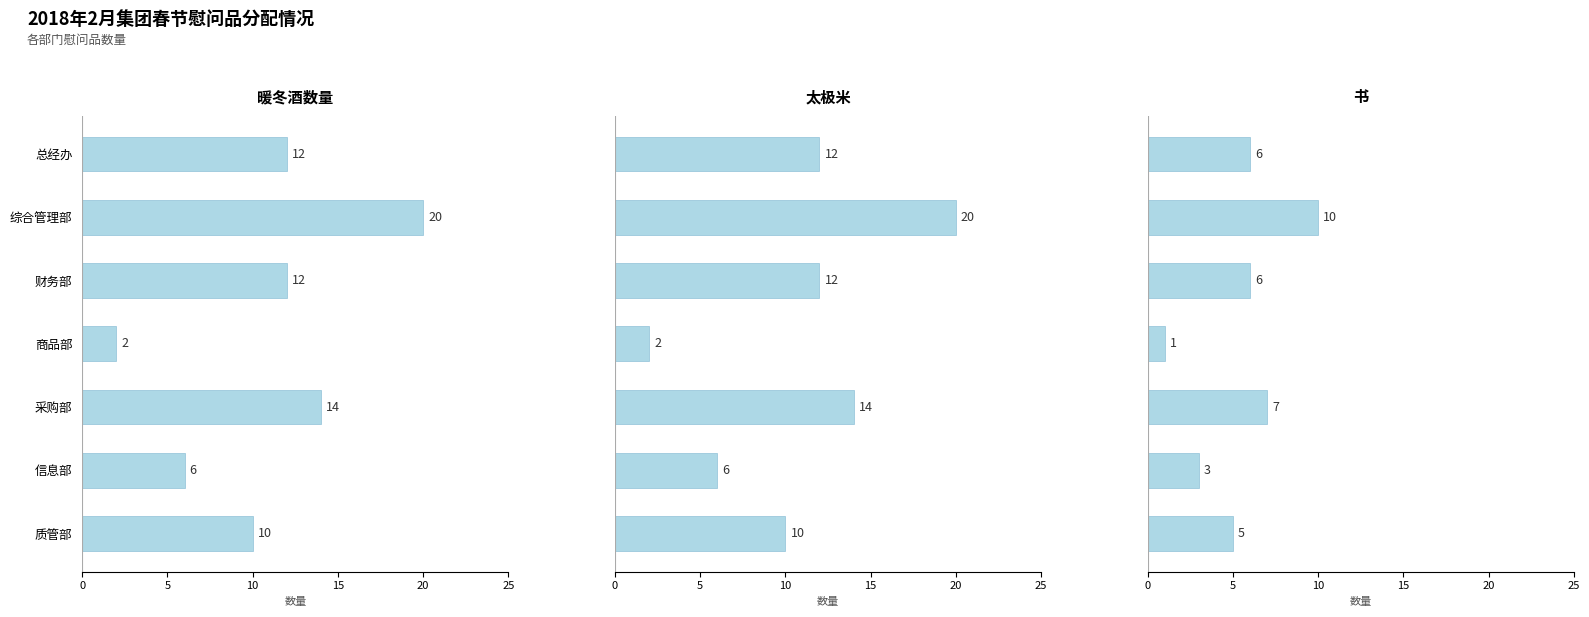

At how many categories does at least one series exceed 14?

1